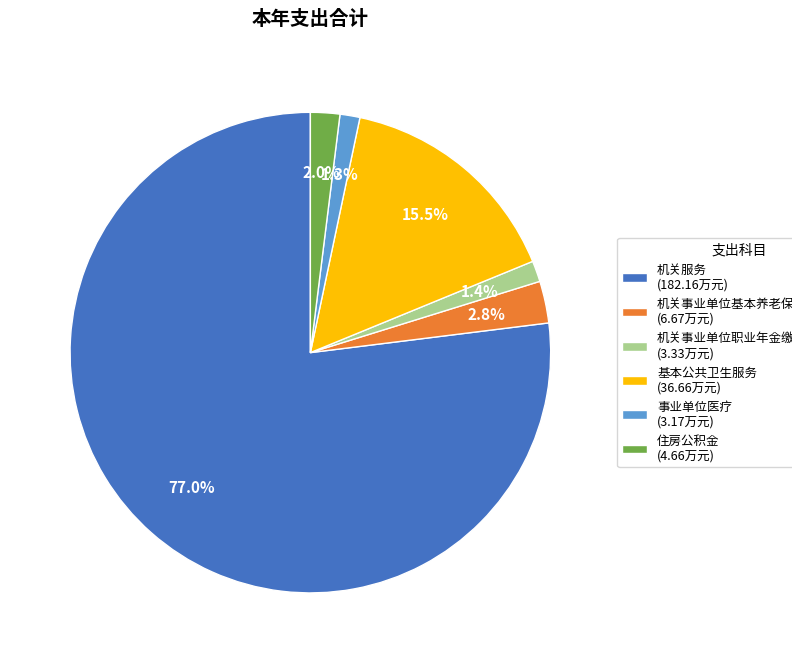

Is it true that 住房公积金 is 2% of the pie?

True